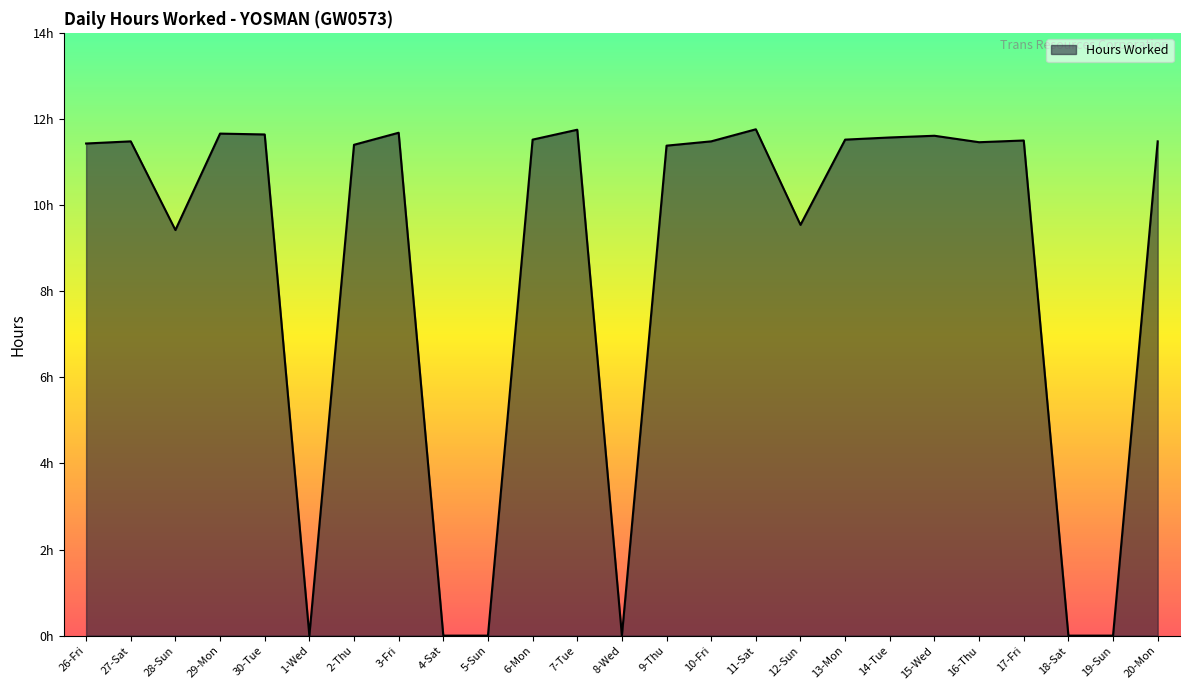

Does the chart have visible grid lines?

No